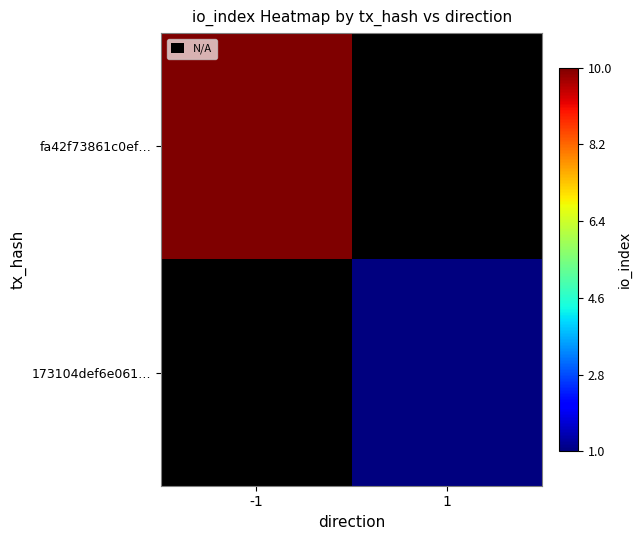

How many values in fa42f73861c0ef… are above zero?

1